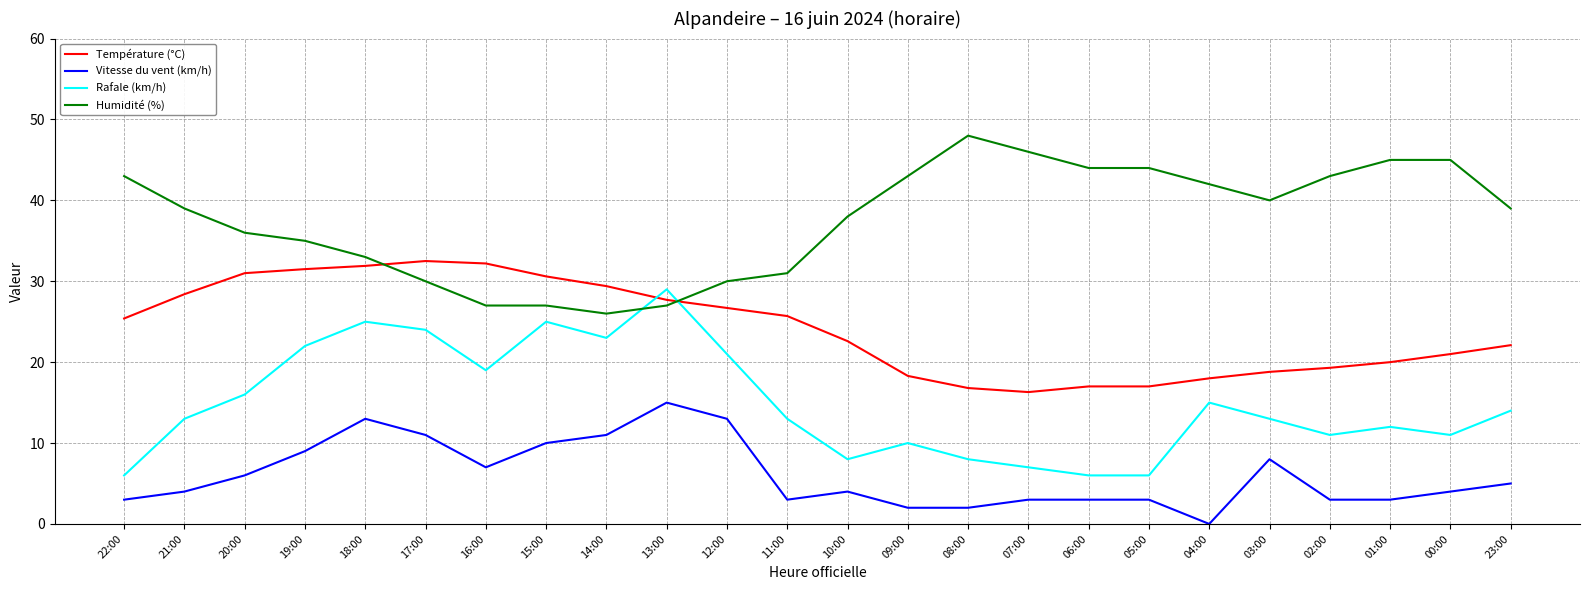

True or false: Température (°C) has more than 0 interior local peaks.

True